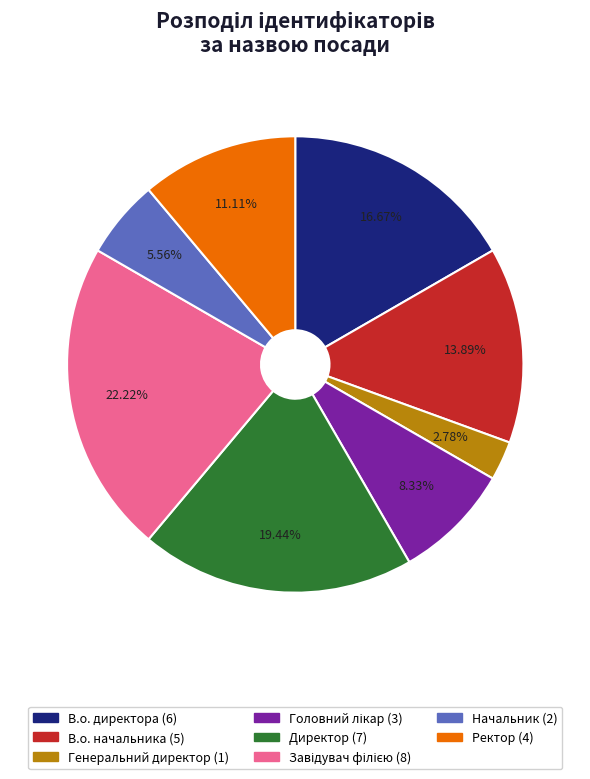

Is there any slice that represents more than half of the pie?

No